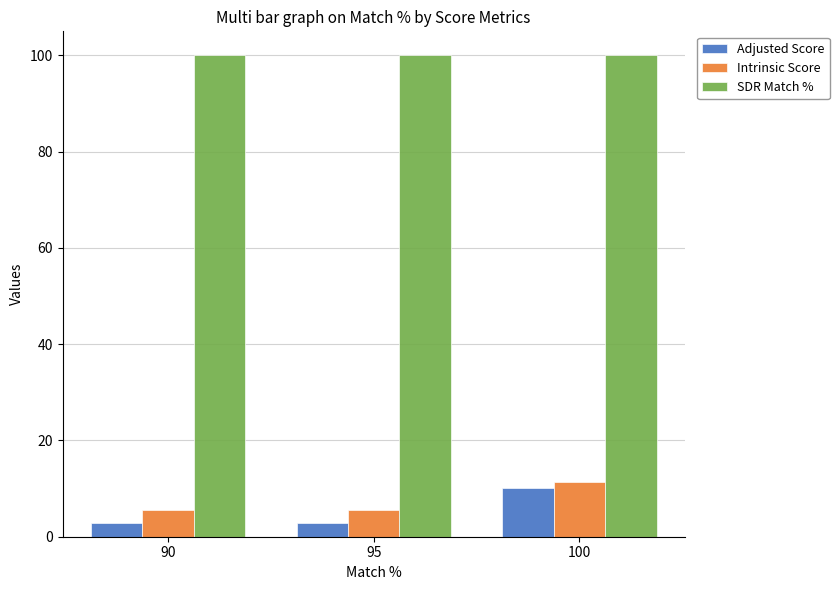

True or false: Adjusted Score has a value of 3.3 at 100.

False